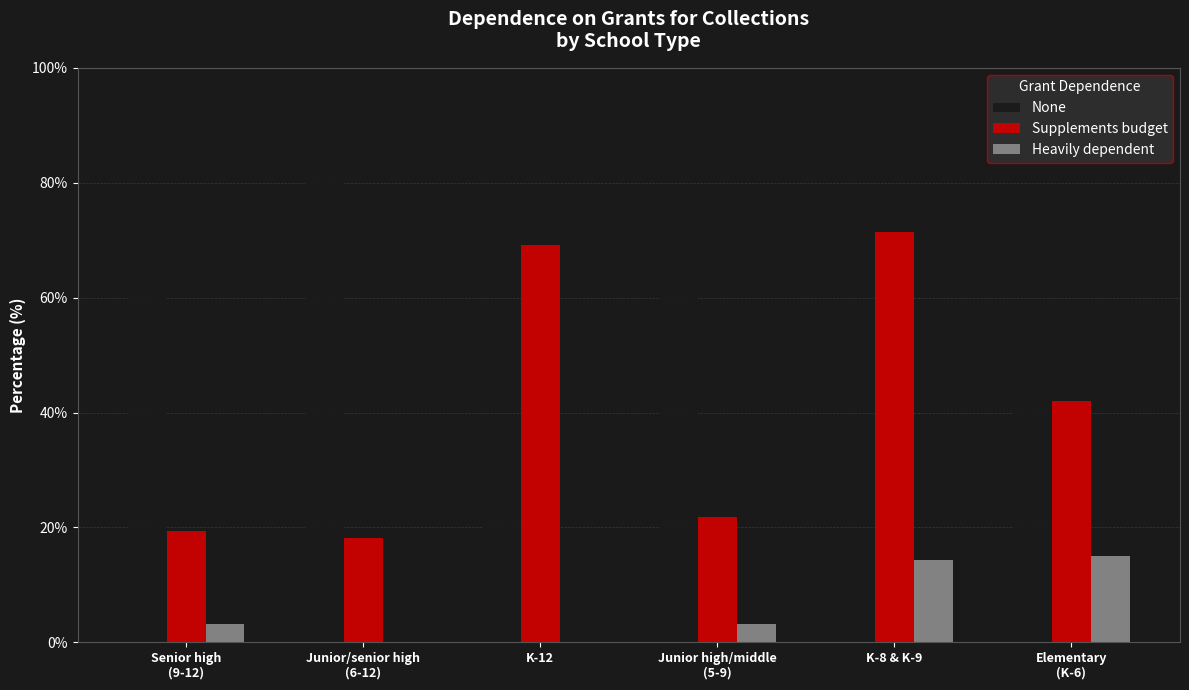

The value of Supplements budget at K-8 & K-9 is 71.4. True or false?

True